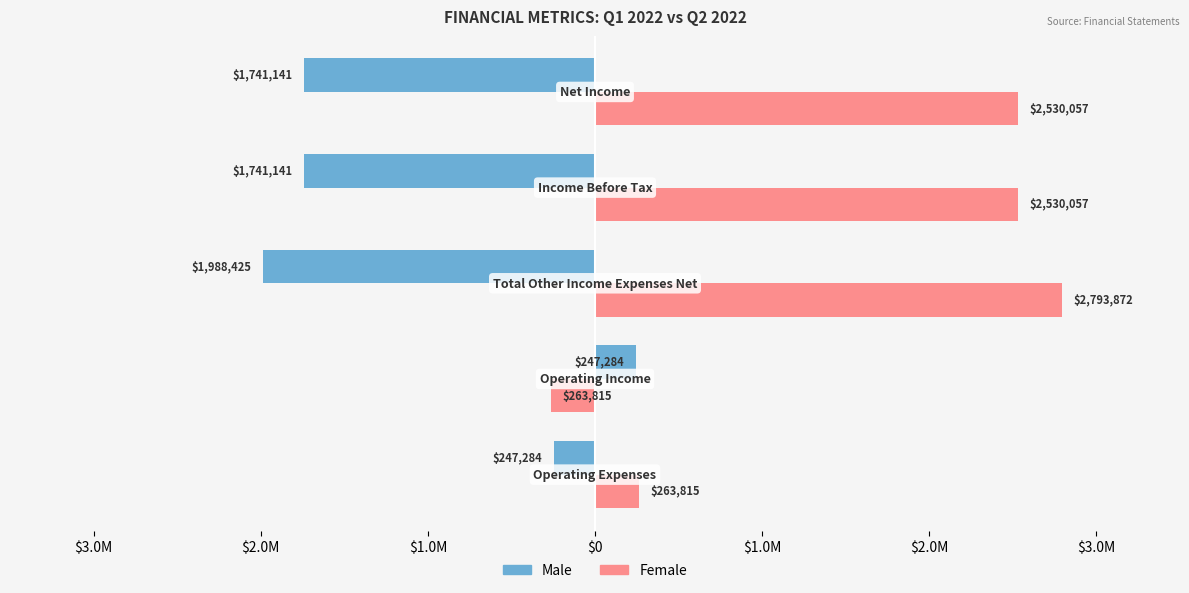

Which series has the widest spread of values?

Female